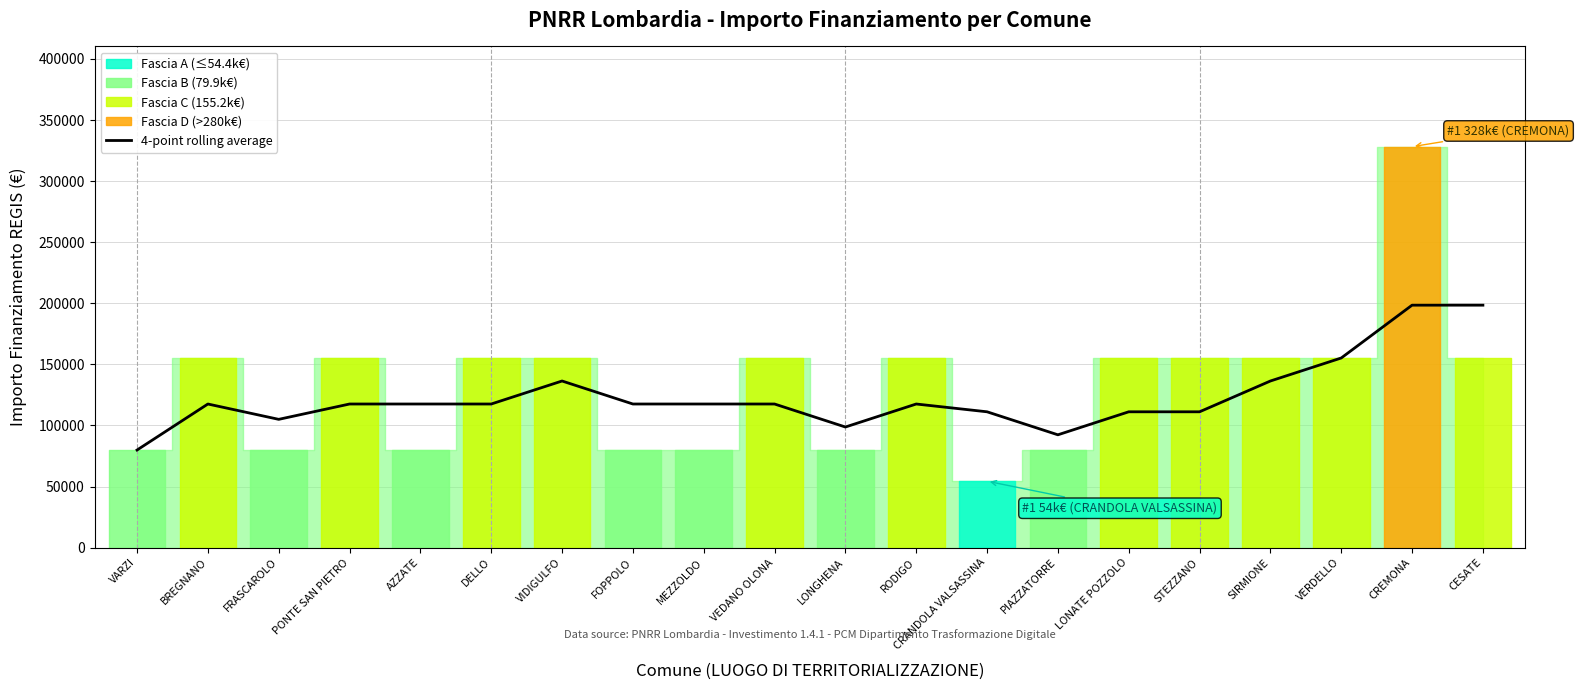

At which label does the data first exceed 117578?

VIDIGULFO